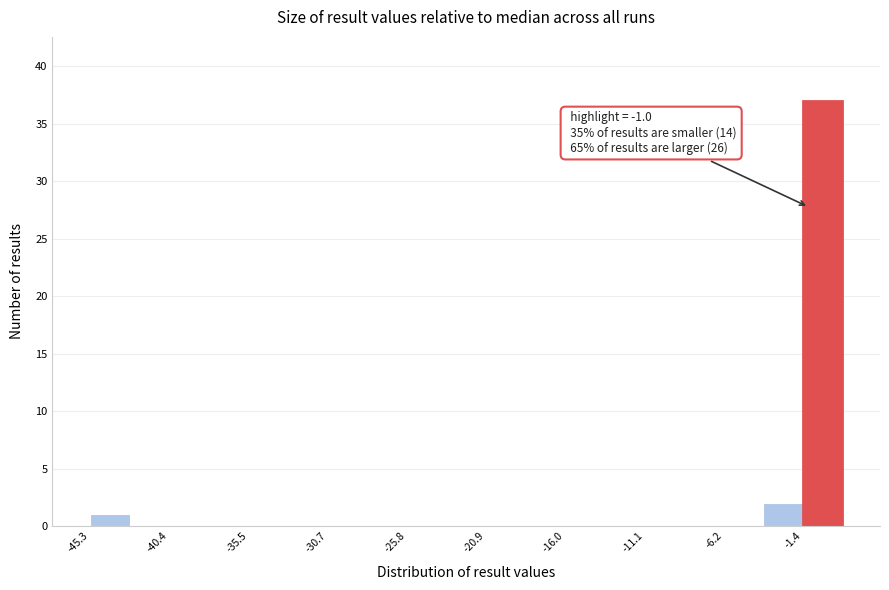

Which range on the x-axis has the tallest bar?

-1.5 to 1.0